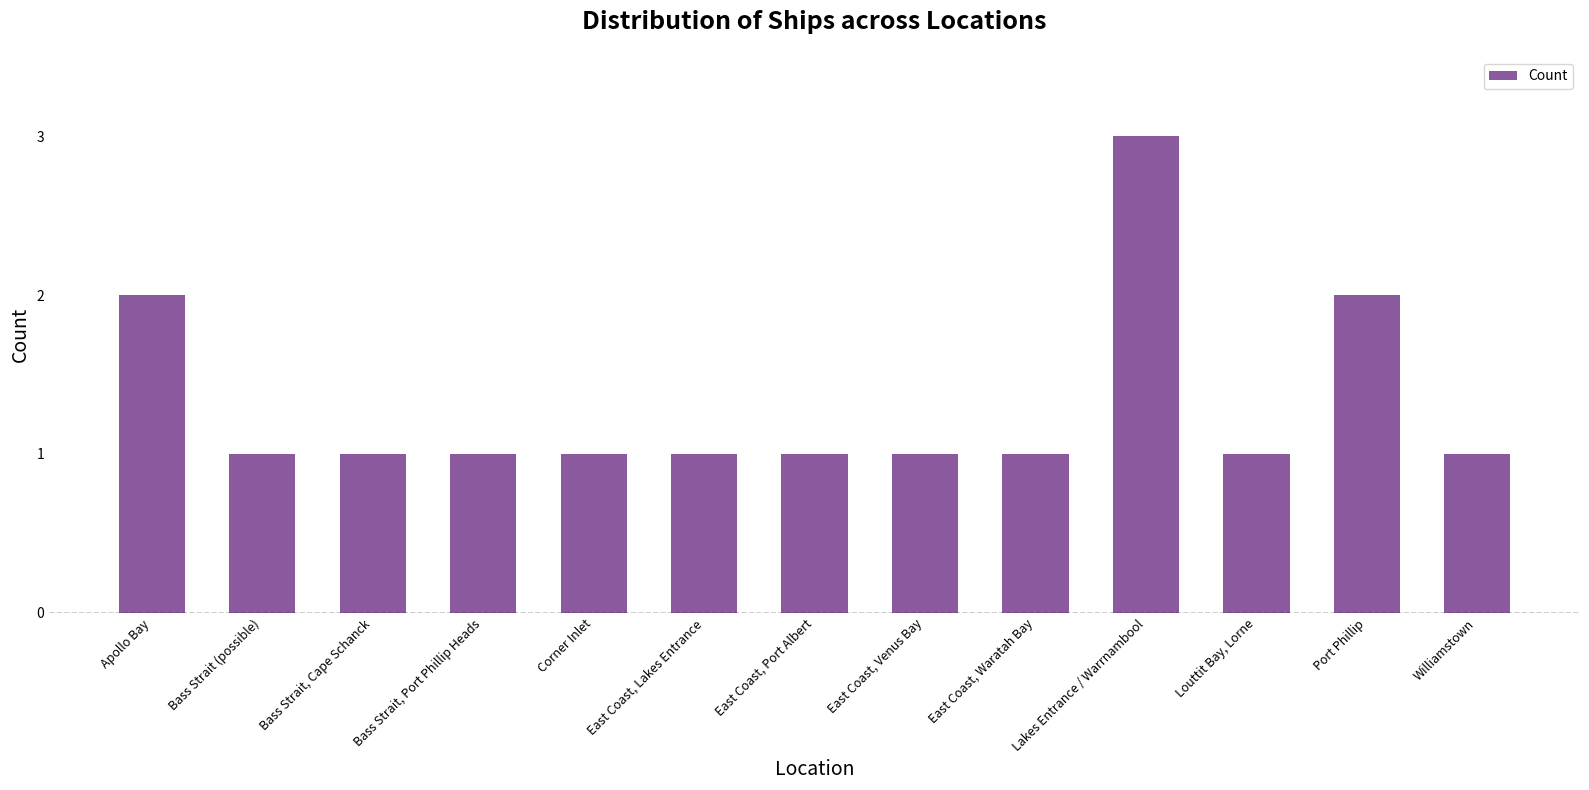

What position from the right is Apollo Bay?

13